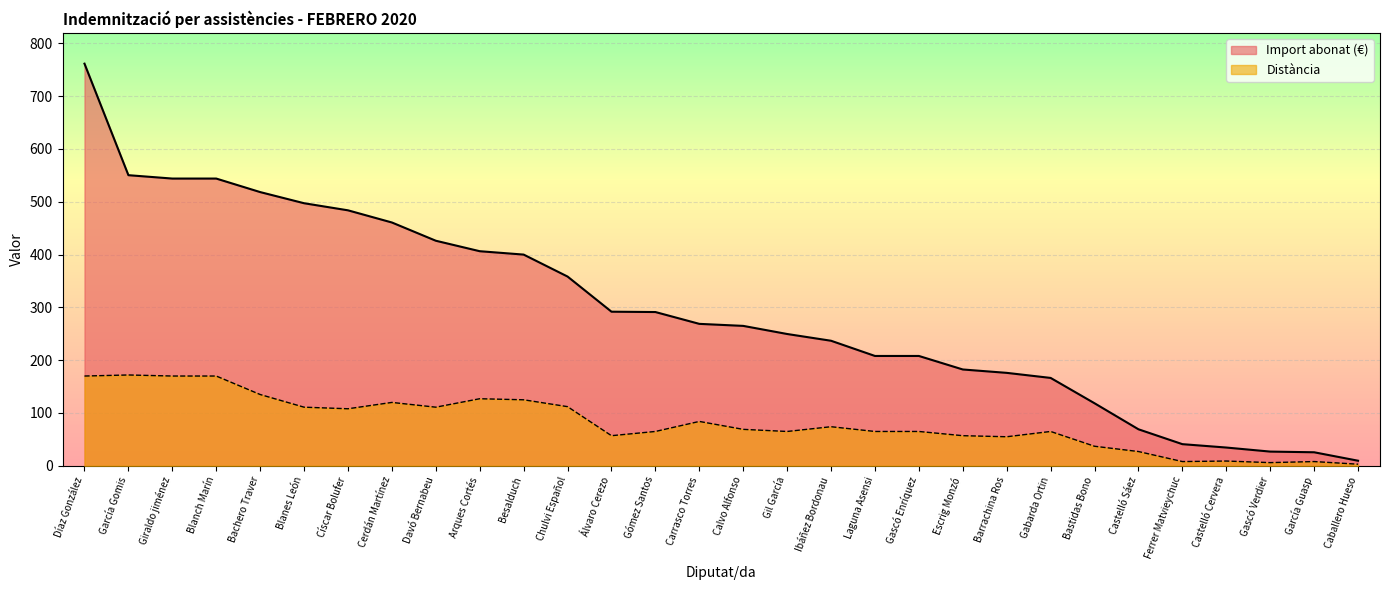

Where does the Import abonat (€) series first go above 268?

Díaz González